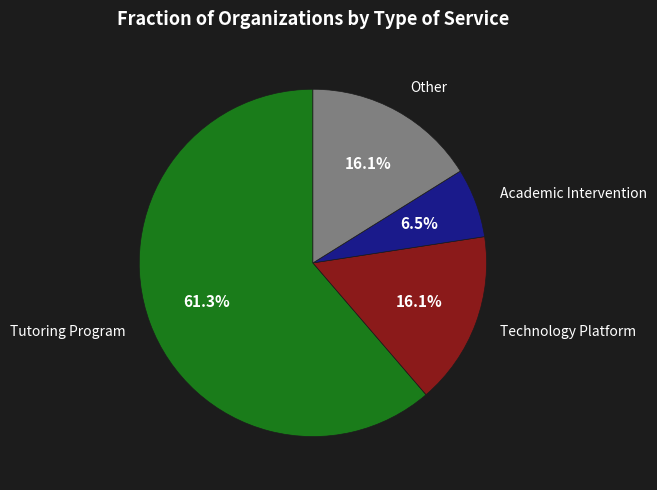

To the nearest percent, what is the average slice percentage?

25%